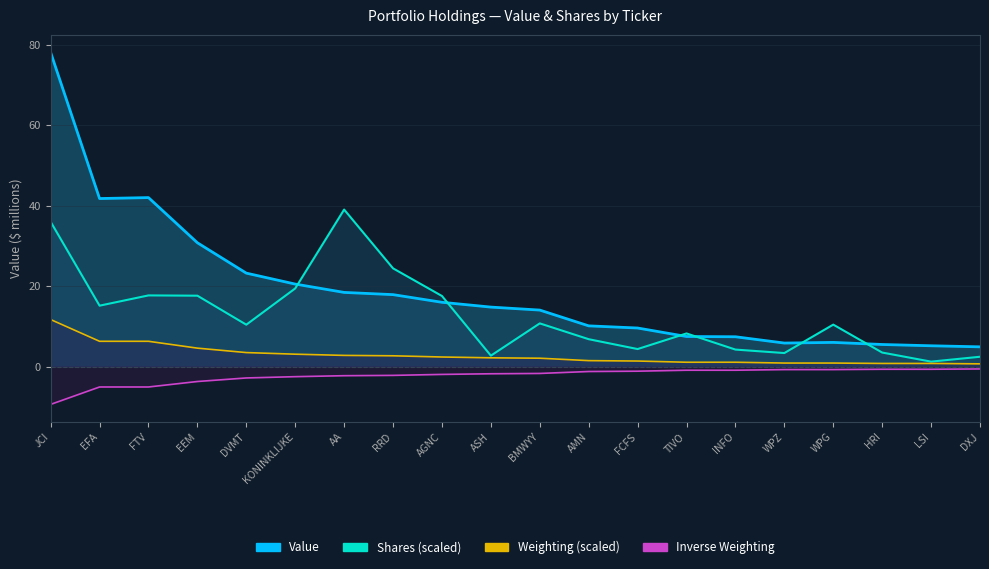

At how many categories does at least one series exceed 23?

7